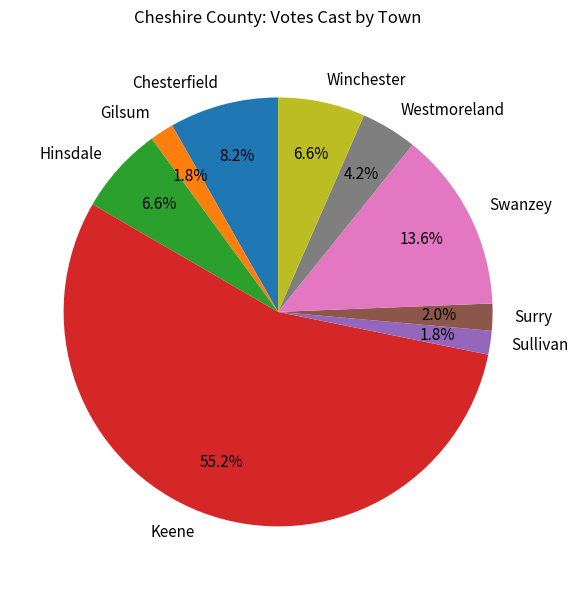

How many segments does this pie chart have?

9